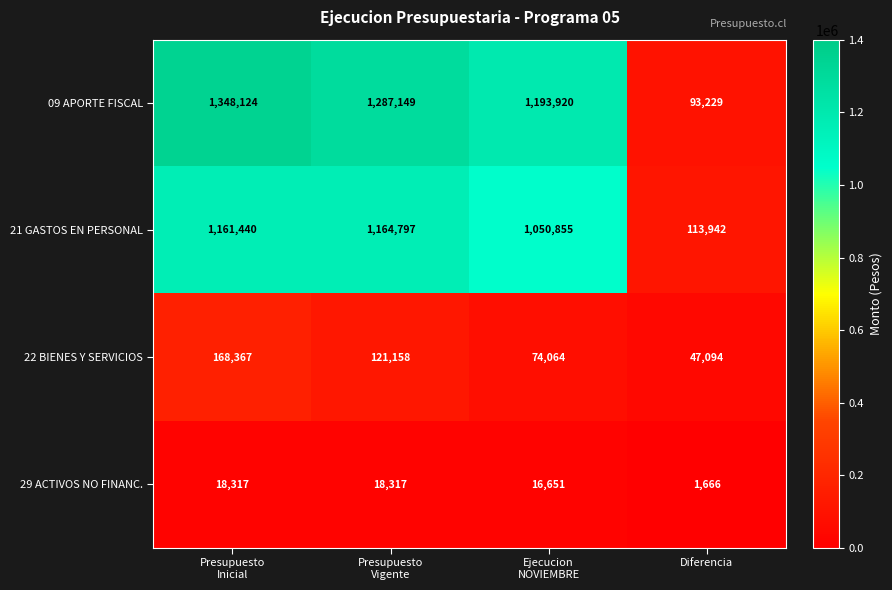

What is the average value of the 22 BIENES Y SERVICIOS series?

102671